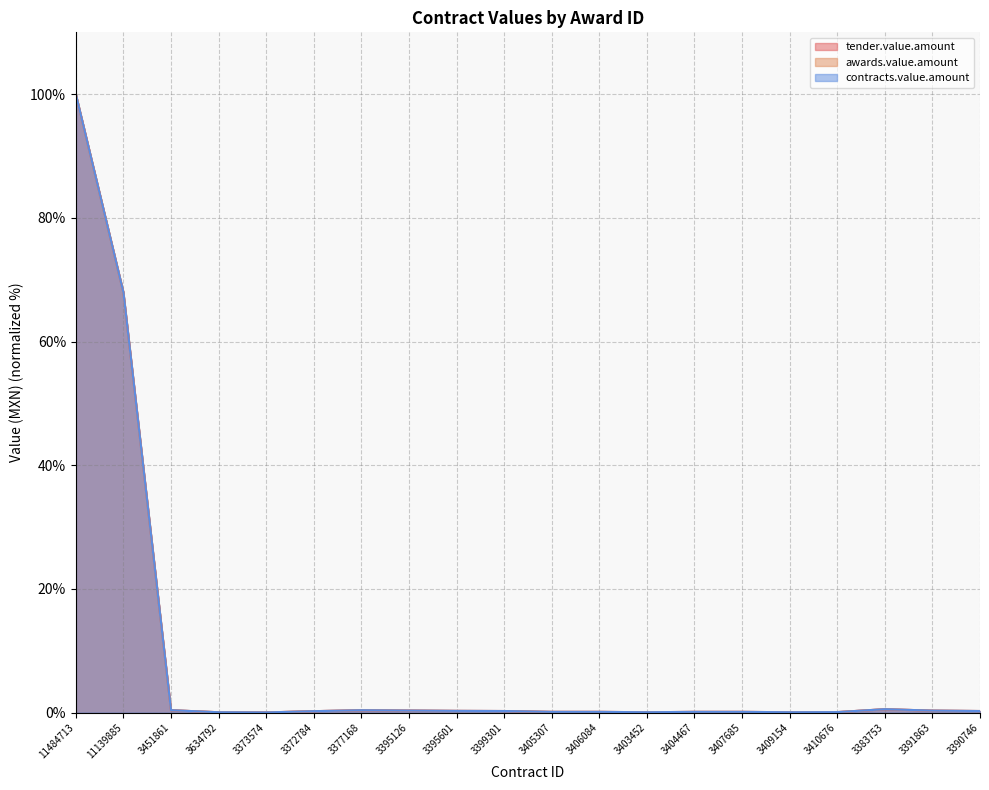

At how many categories does at least one series exceed 3?

2